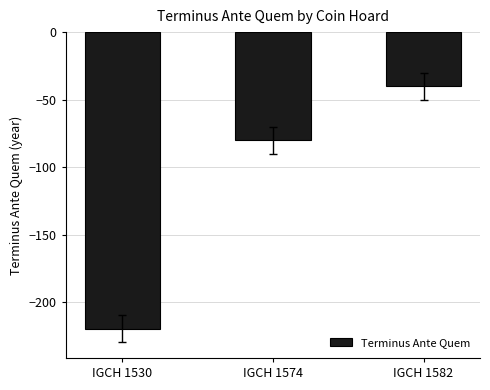

Count the values in the range -220 to -40.

3